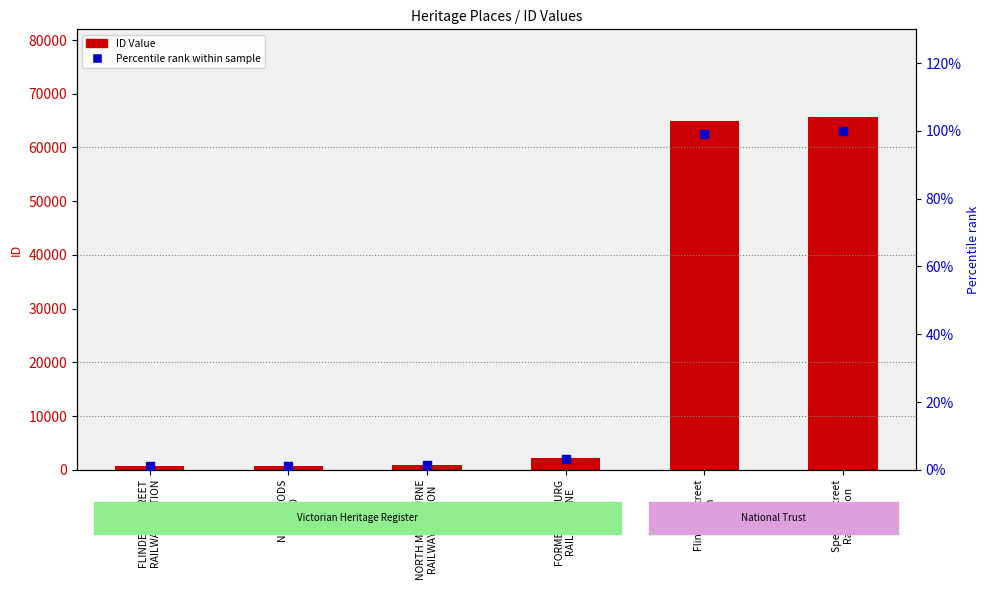

At how many categories does at least one series exceed 59651?

2